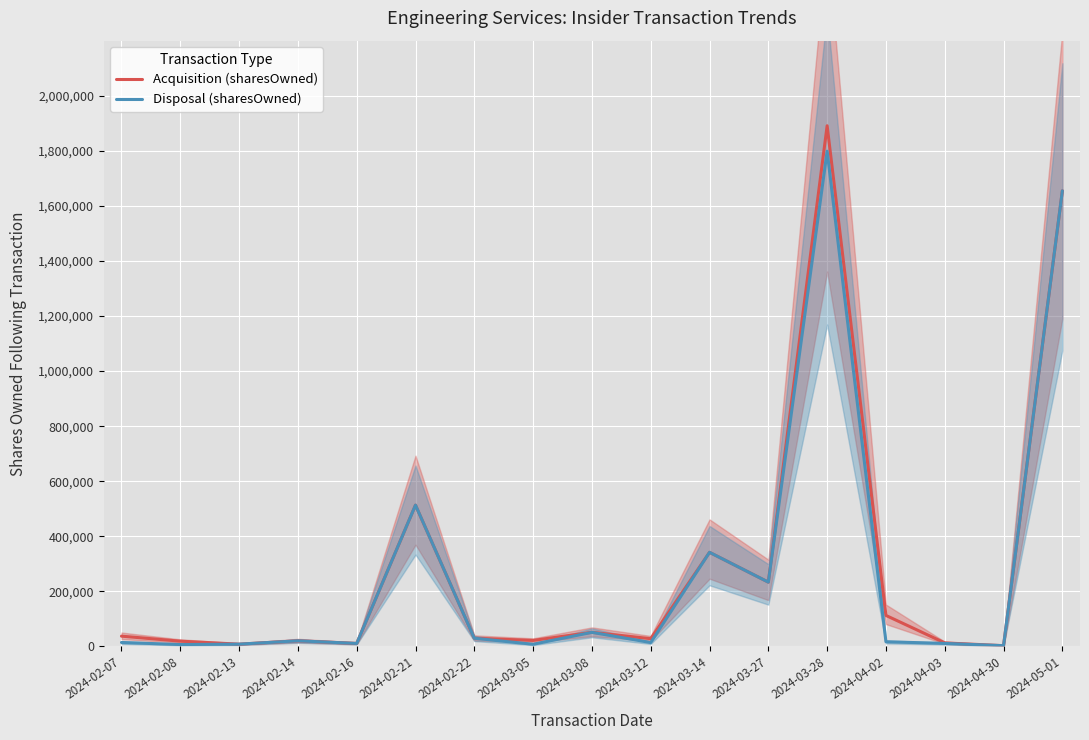

Reading left to right, what are all the values shown in this chart?

Acquisition (sharesOwned): 37405	19194	8360	20489	10985	513262	29890	21875	51302	28226	341838	233599	1891058	112655	12949	2828	1654706
Disposal (sharesOwned): 14485	6957	8360	20489	10985	513262	29890	7974	51302	14104	341838	233599	1798624	17037	11058	2828	1654706